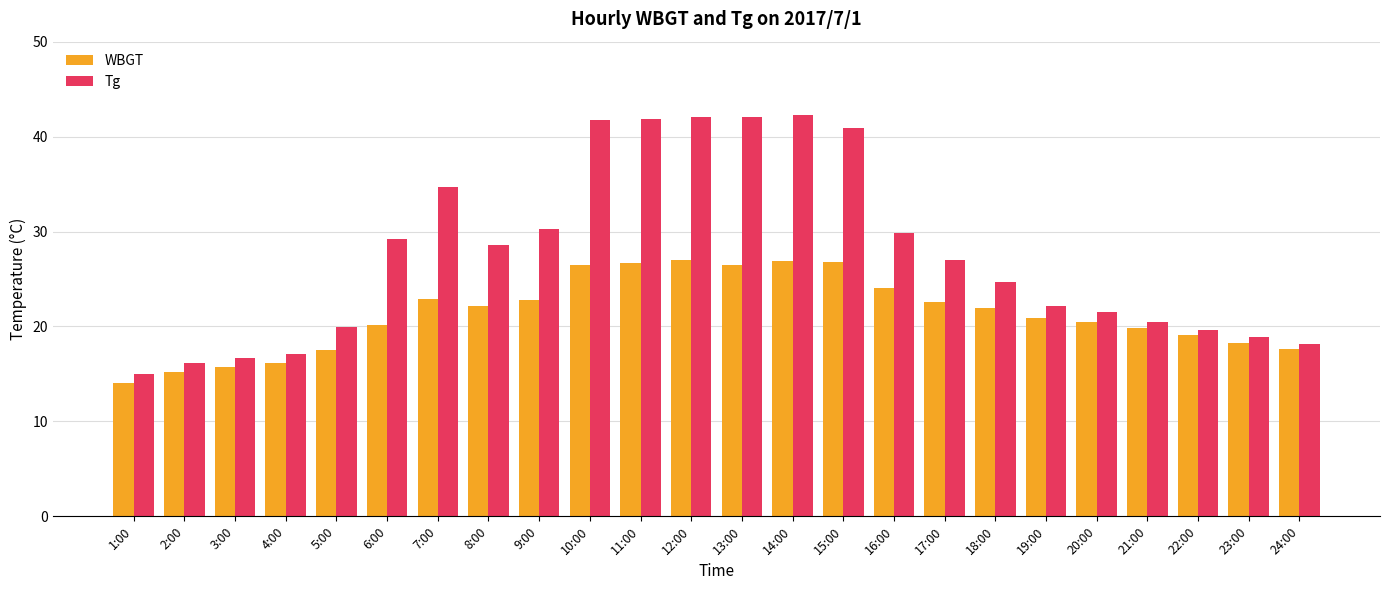

At how many categories does at least one series exceed 31?

7